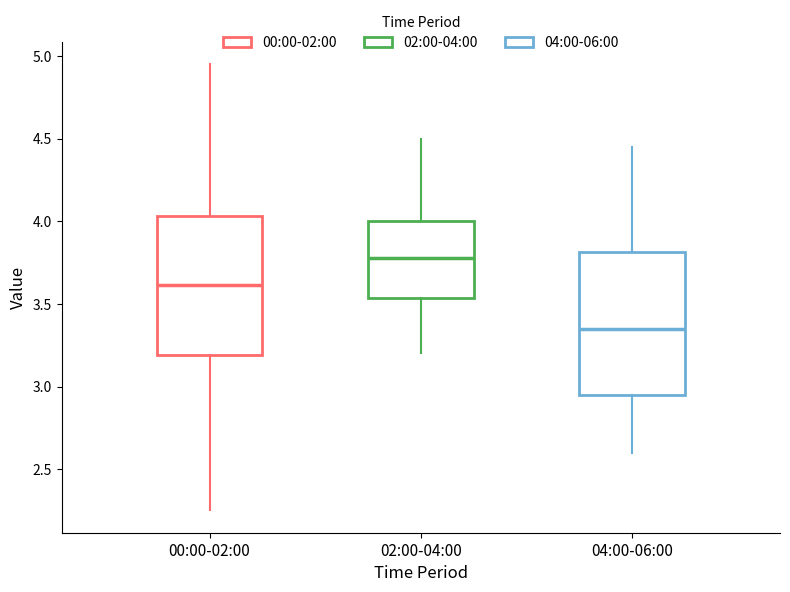

Which box has the lowest median line?

04:00-06:00